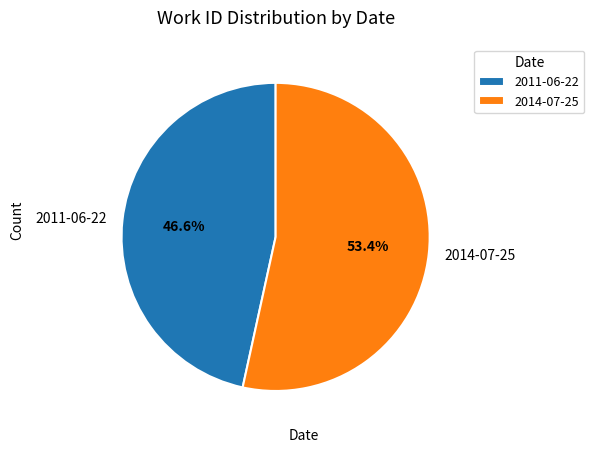

What percentage is the 2011-06-22 slice, to the nearest percent?

47%